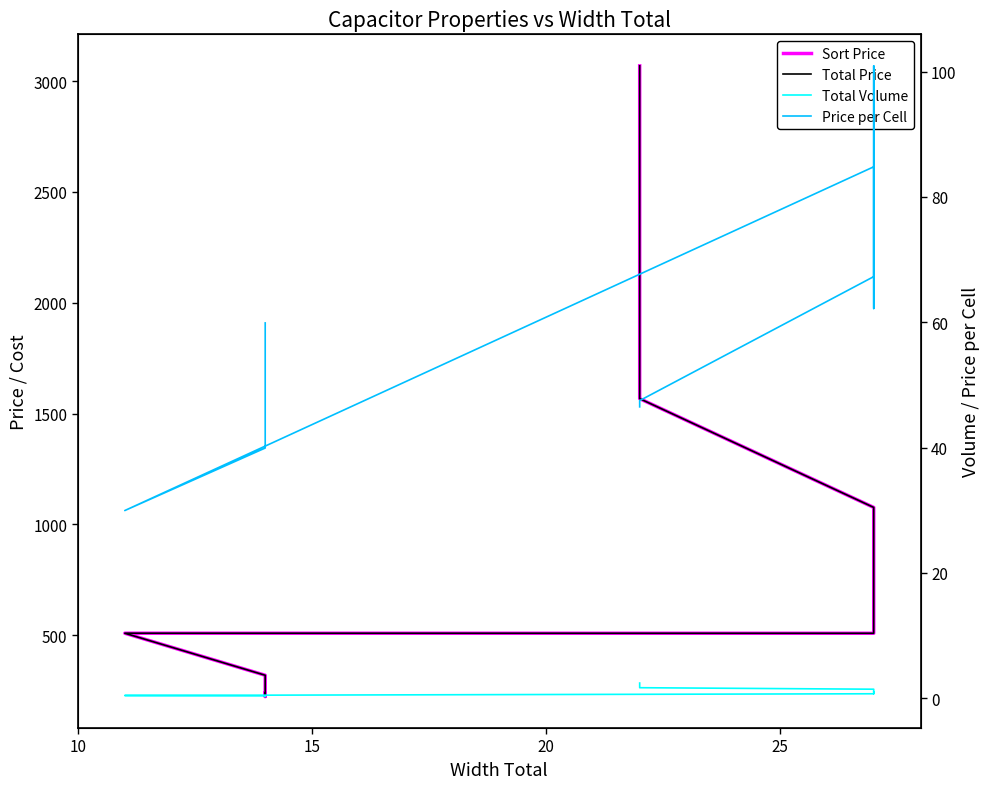

What is the average value of the Price per Cell series?

64.8